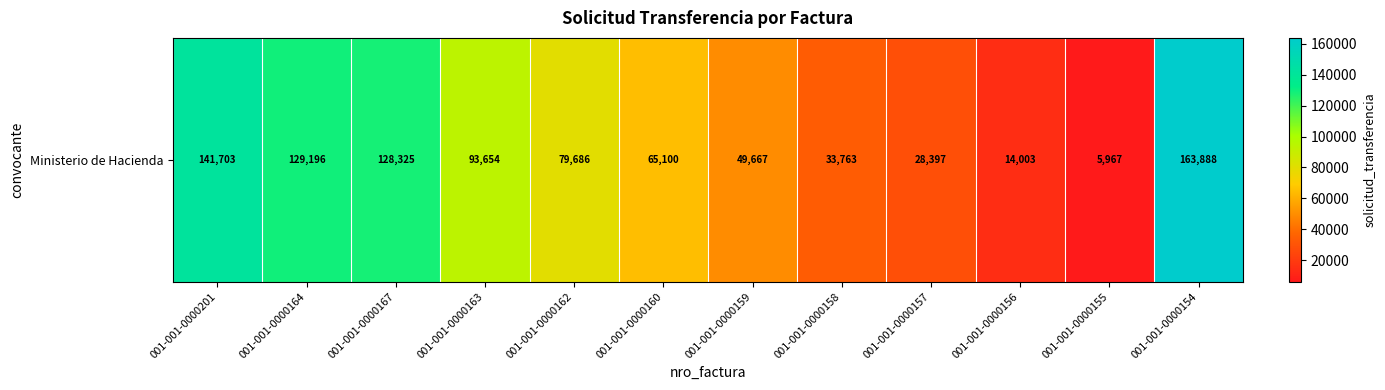

Reading left to right, what are all the values shown in this chart?

001-001-0000201=141703	001-001-0000164=129196	001-001-0000167=128325	001-001-0000163=93654	001-001-0000162=79686	001-001-0000160=65100	001-001-0000159=49667	001-001-0000158=33763	001-001-0000157=28397	001-001-0000156=14003	001-001-0000155=5967	001-001-0000154=163888